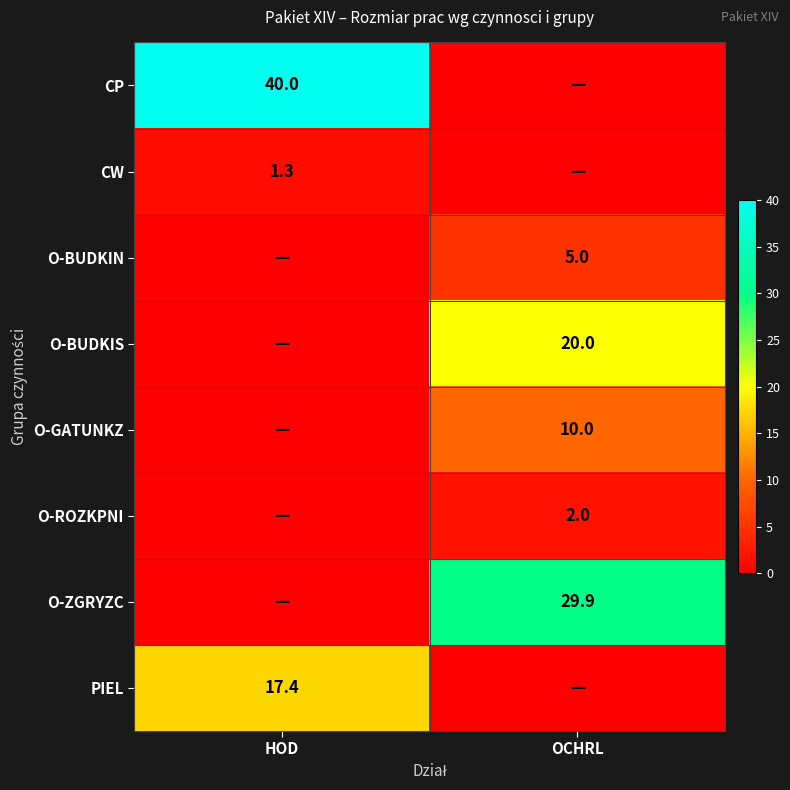

At which category is the sum across all series the highest?

OCHRL